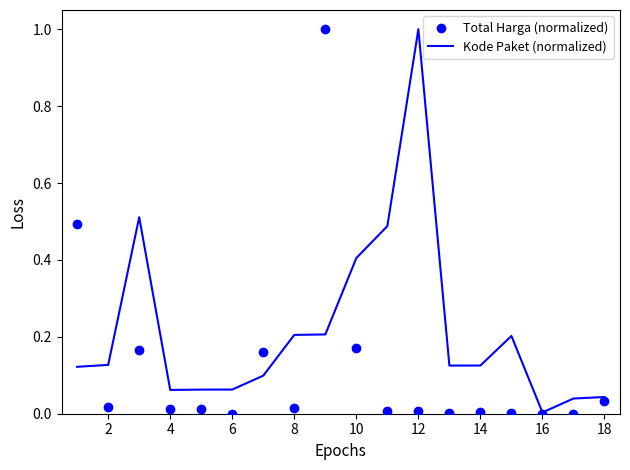

What are all the series names shown in the legend?

Kode Paket (normalized), Total Harga (normalized)